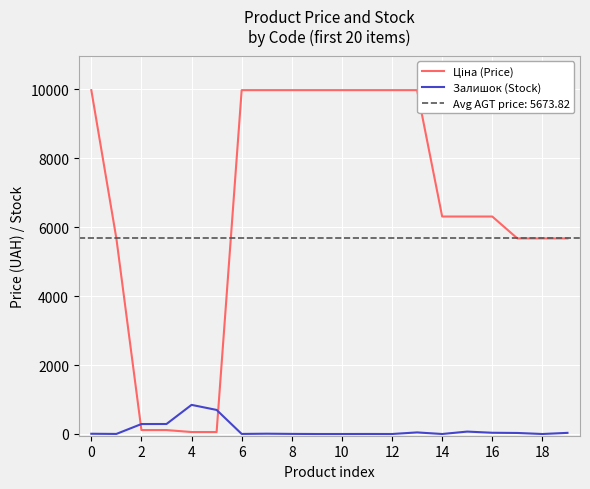

What is the maximum value for Залишок (Stock)?

845.0